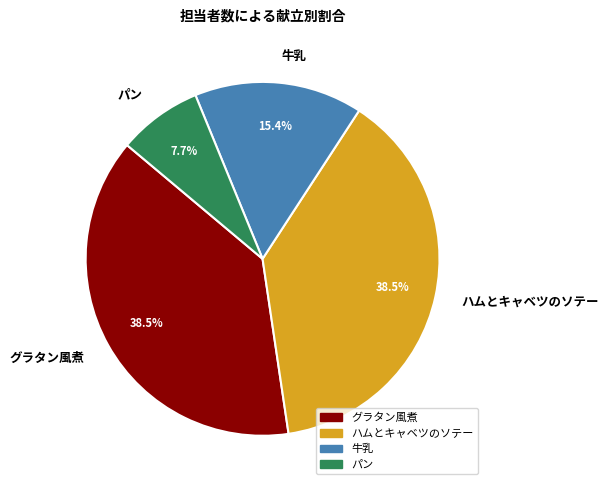

What percentage is NOT represented by ハムとキャベツのソテー?

61.5%